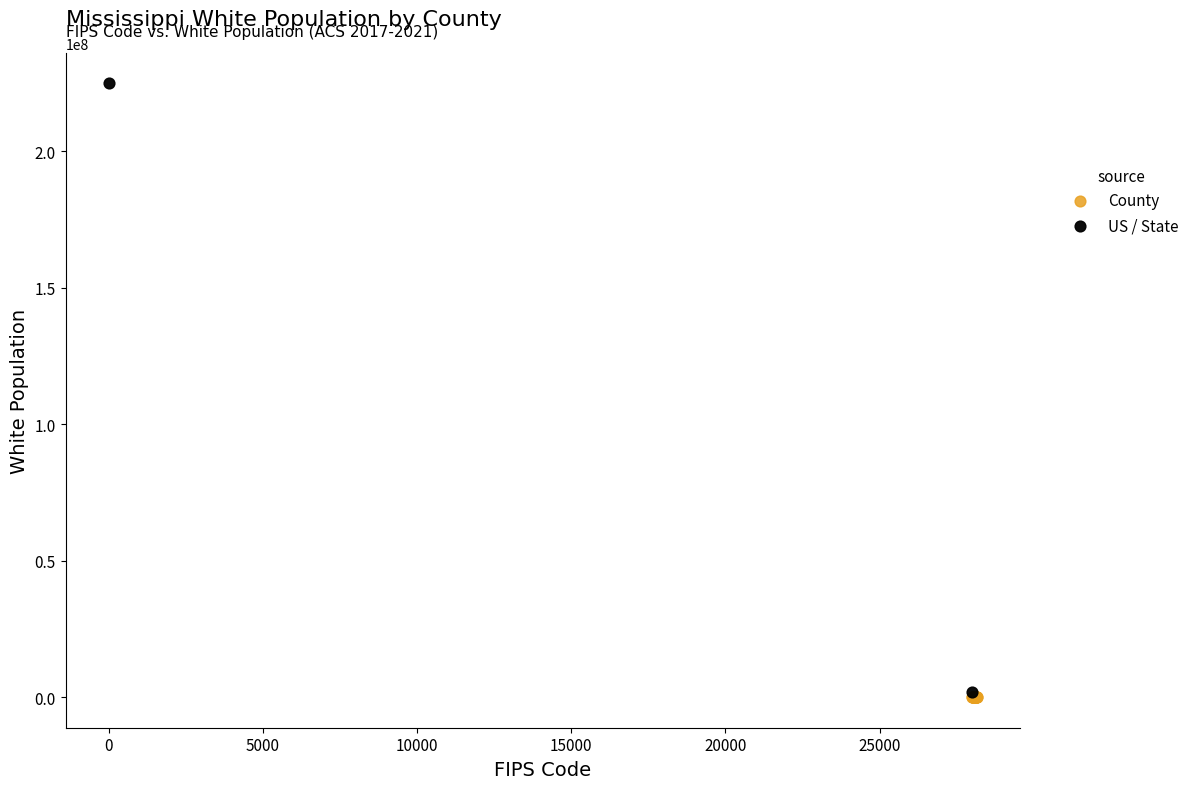

Which series contains the highest Y value?

US / State